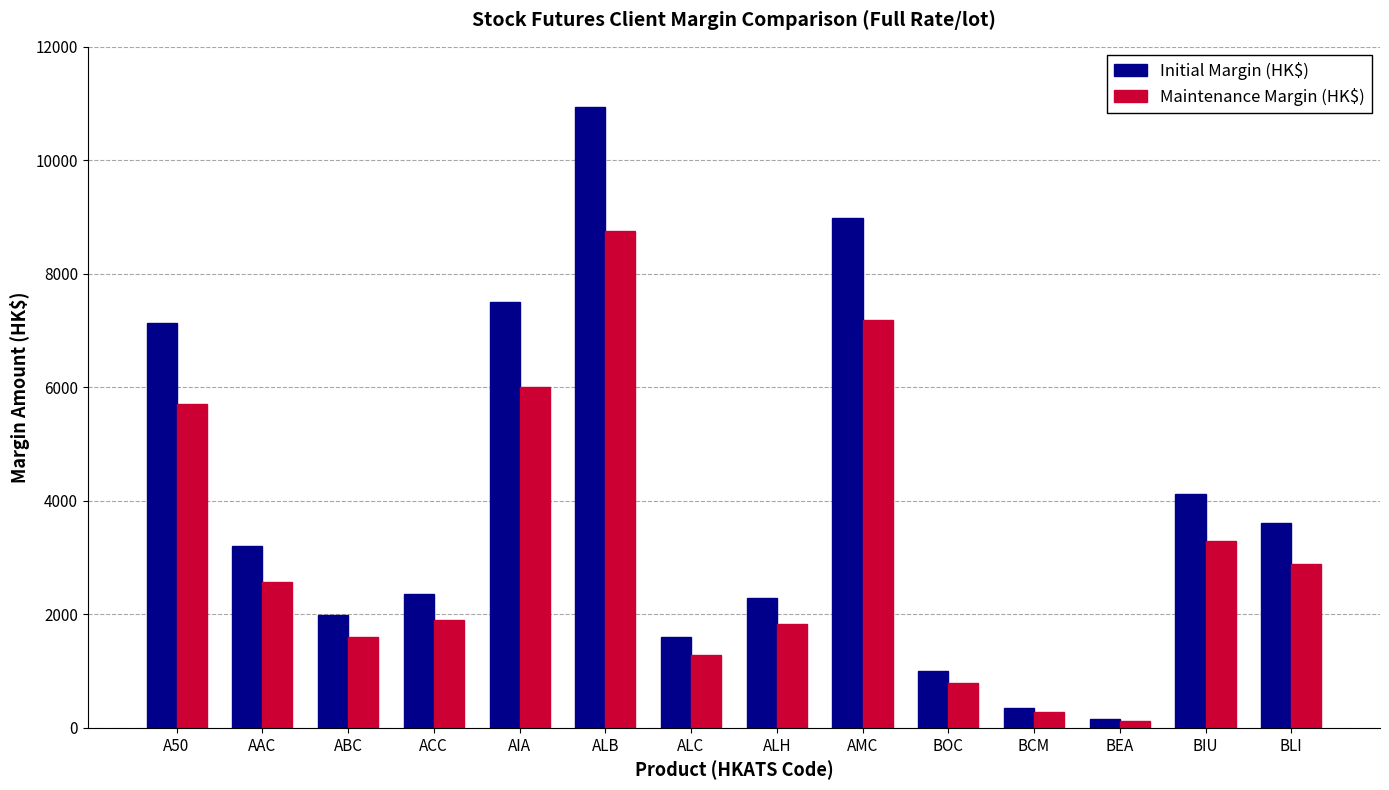

What is the difference between the Maintenance Margin (HK$) values at AIA and ALB?

2756